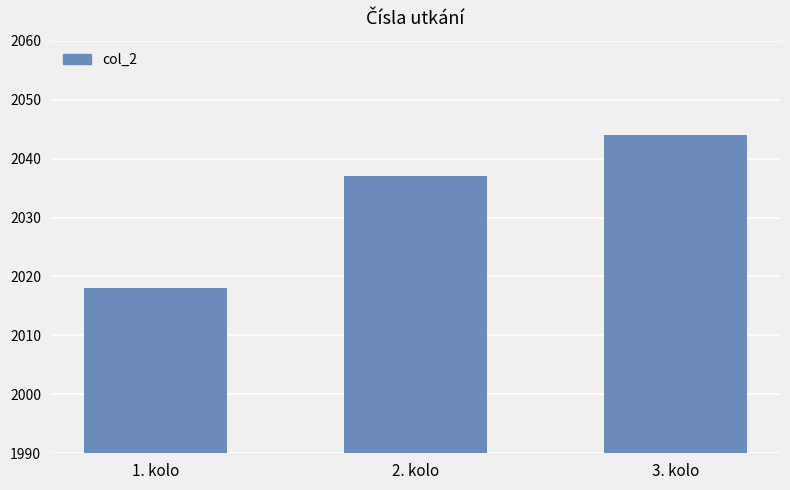

Which category has the highest value across all series?

3. kolo